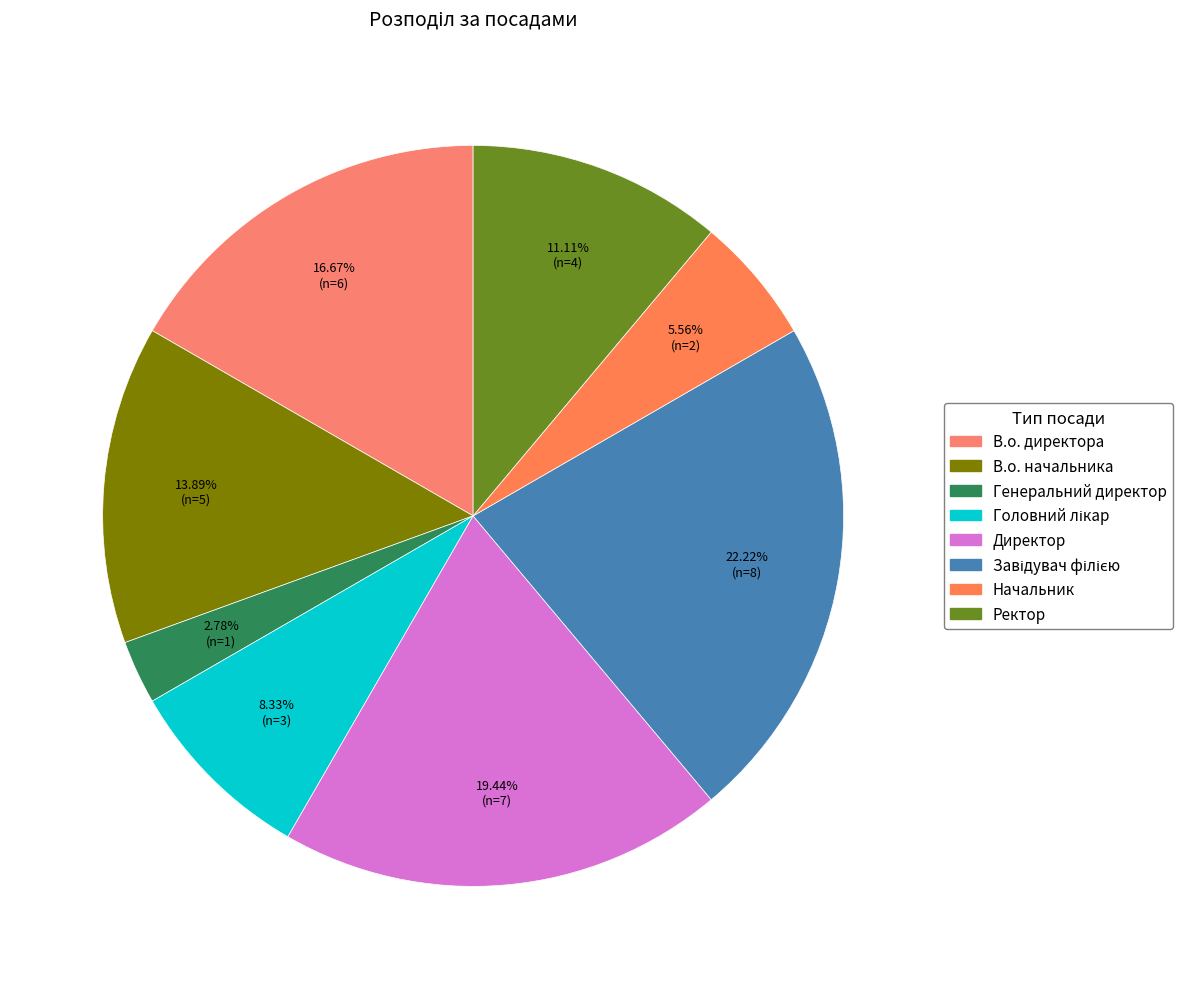

To the nearest percent, what percentage of the pie is В.о. директора?

17%